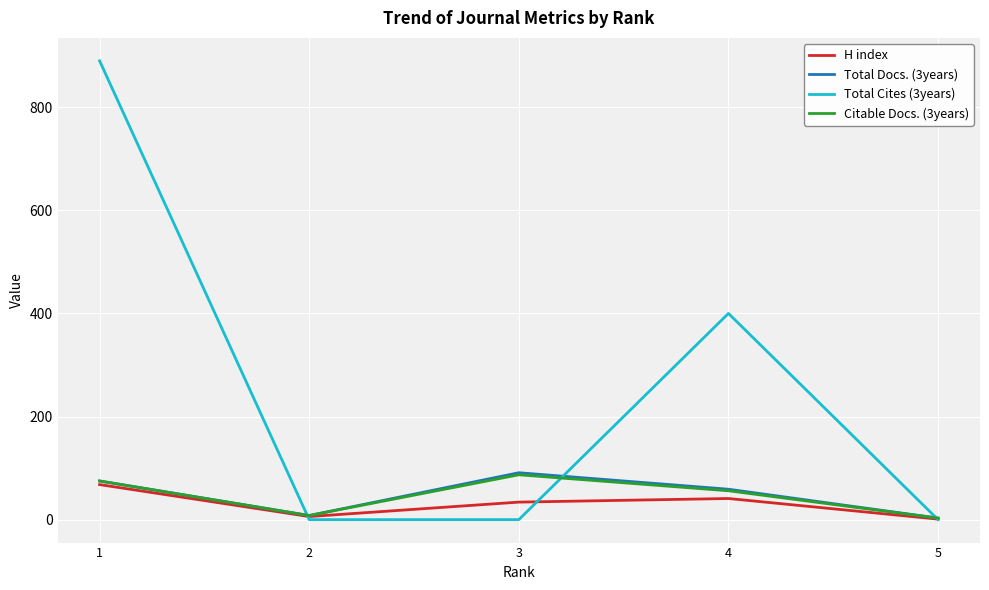

Is the value of H index at 3 greater than the value of Citable Docs. (3years) at 1?

No